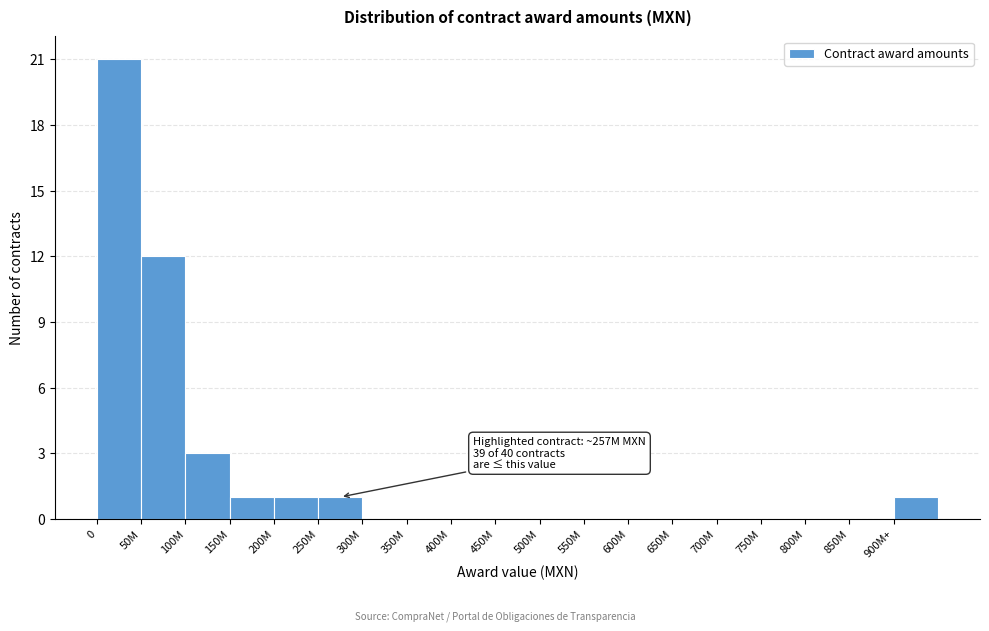

Reading right to left, transcribe all the data shown in this chart.

900M+=1	850M=0	800M=0	750M=0	700M=0	650M=0	600M=0	550M=0	500M=0	450M=0	400M=0	350M=0	300M=0	250M=1	200M=1	150M=1	100M=3	50M=12	0=21